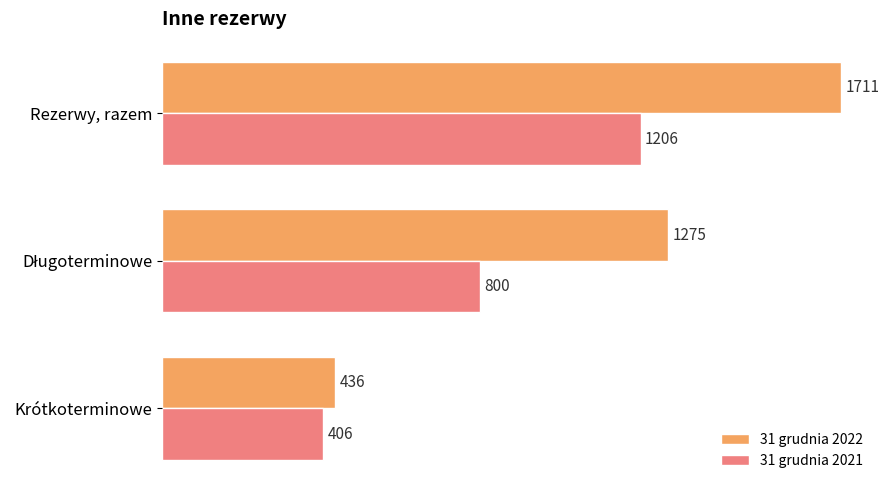

What are all the series names shown in the legend?

31 grudnia 2022, 31 grudnia 2021